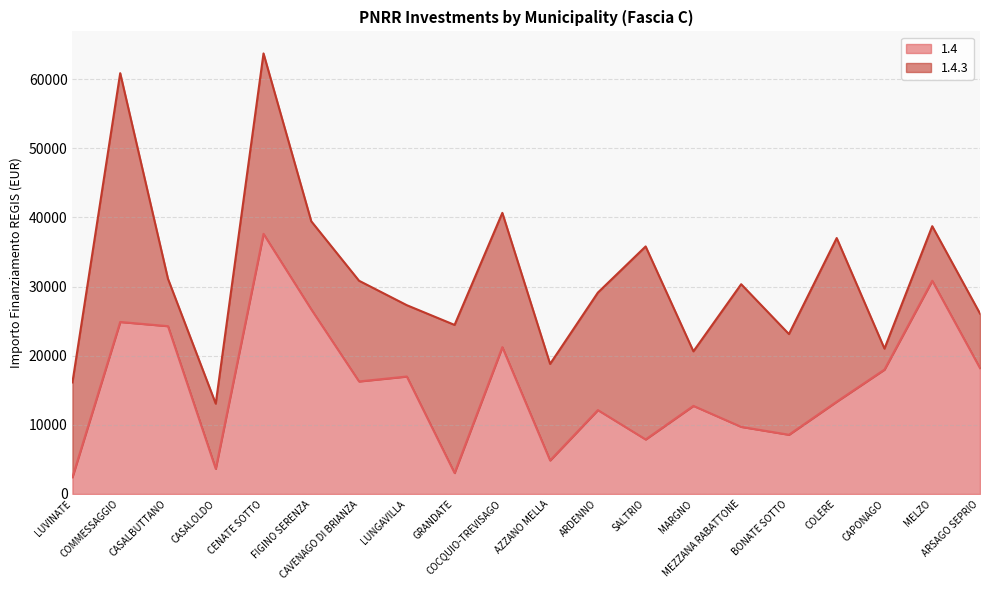

The chart shows a value of 42484 at CASALBUTTANO. True or false?

False